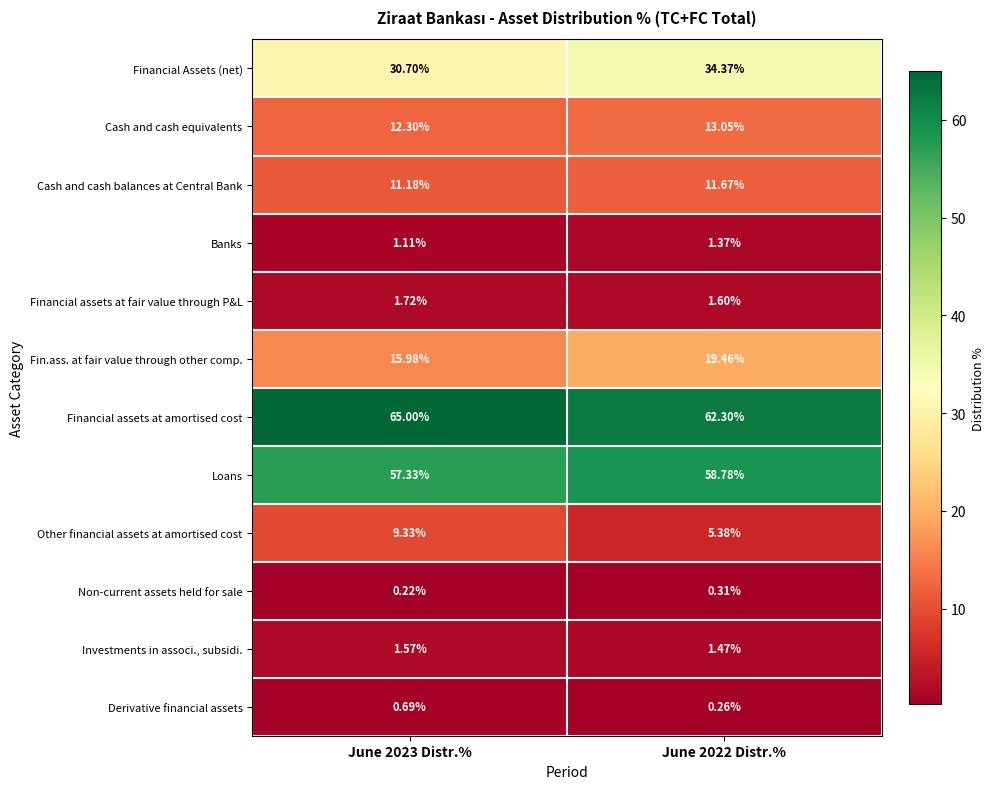

Is the value of Banks at June 2022 Distr.% greater than the value of Investments in associ., subsidi. at June 2022 Distr.%?

No